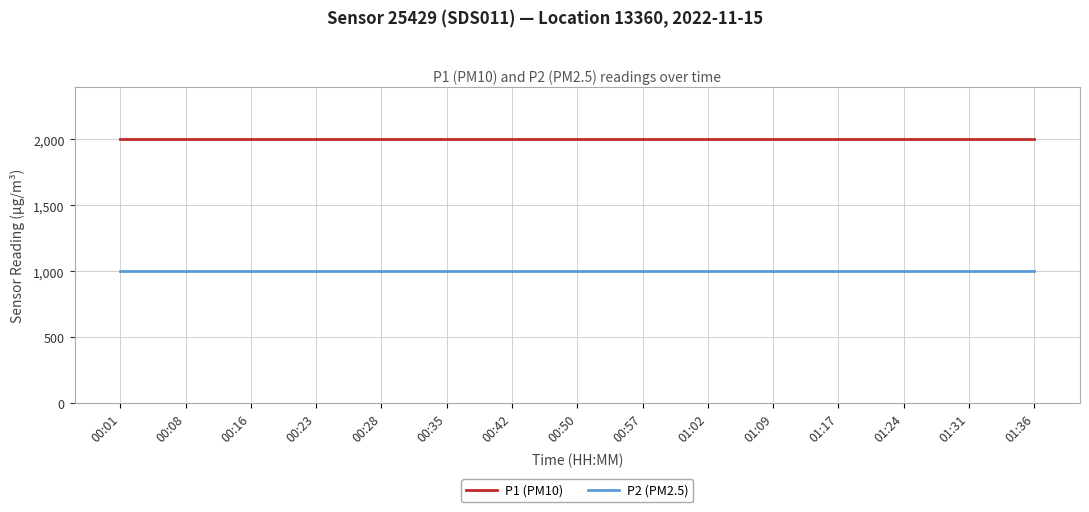

List the series in order of their overall mean, highest first.

P1 (PM10), P2 (PM2.5)